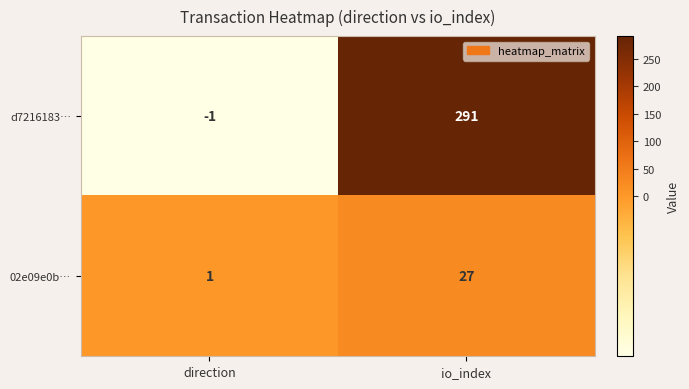

Which label corresponds to the largest value in the chart?

io_index